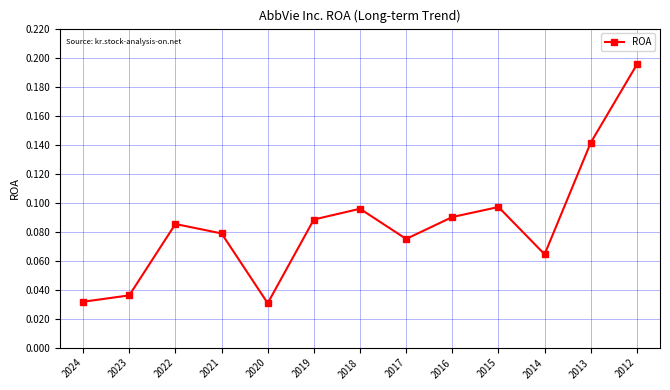

The chart shows a value of 0.2 at 2015. True or false?

False